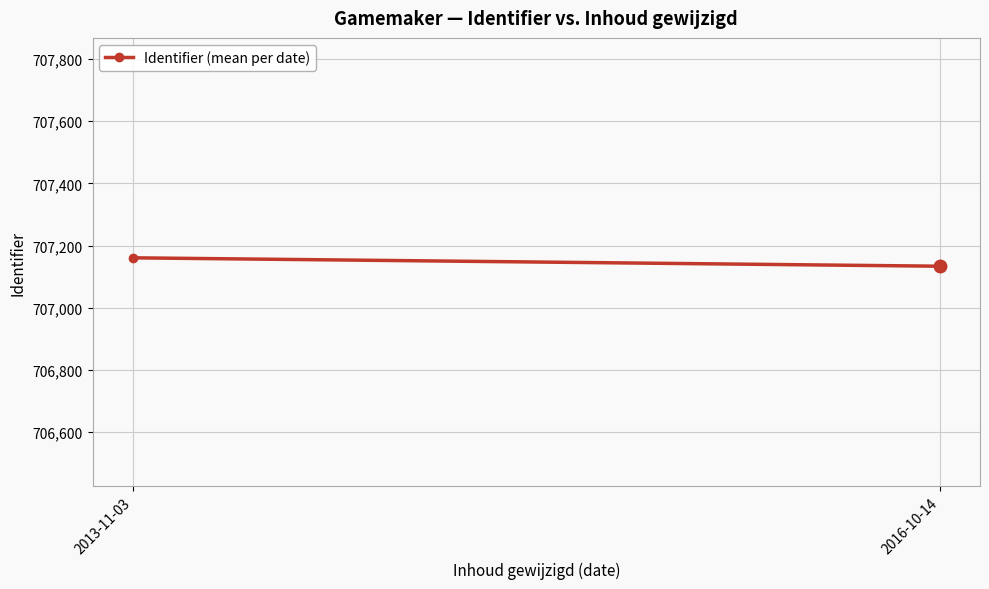

What is the difference between the values at 2013-11-03 and 2016-10-14?

27